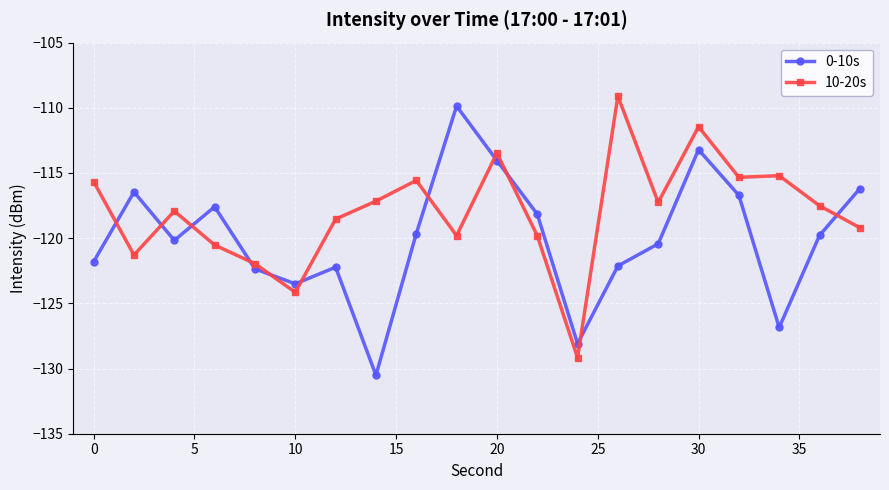

What is the value of the 0-10s point at the 3rd from the left?

-120.2